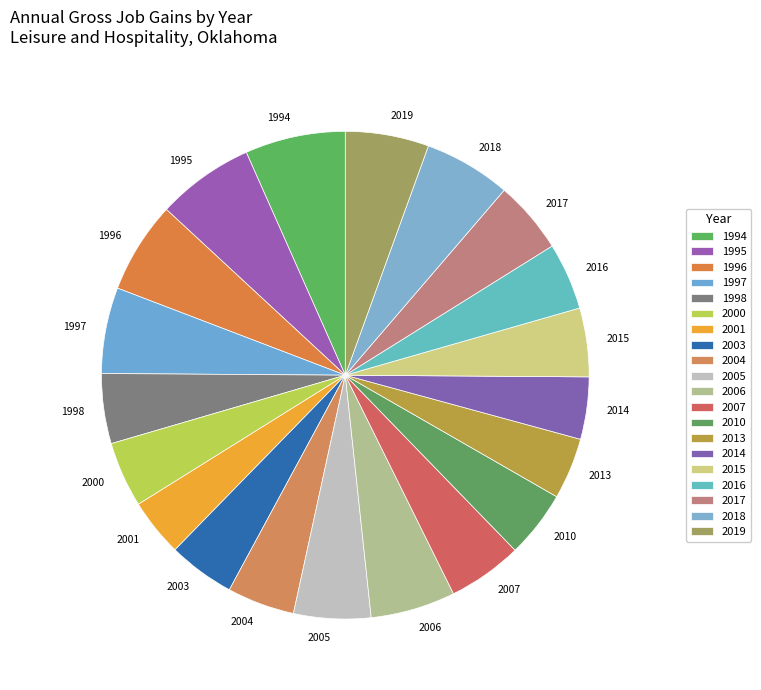

Is it true that 2010 is 4% of the pie?

True